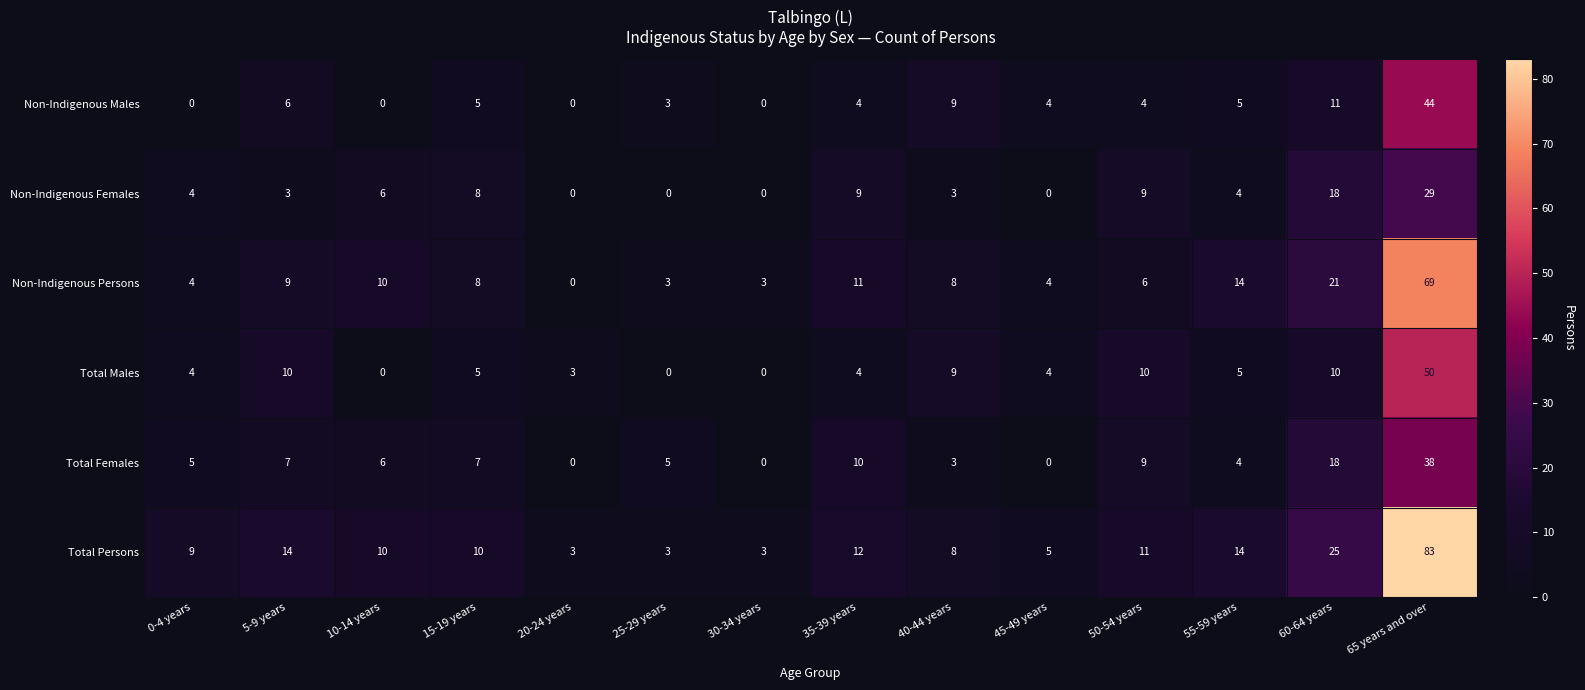

List the series in order of their peak value, highest first.

Total Persons, Non-Indigenous Persons, Total Males, Non-Indigenous Males, Total Females, Non-Indigenous Females